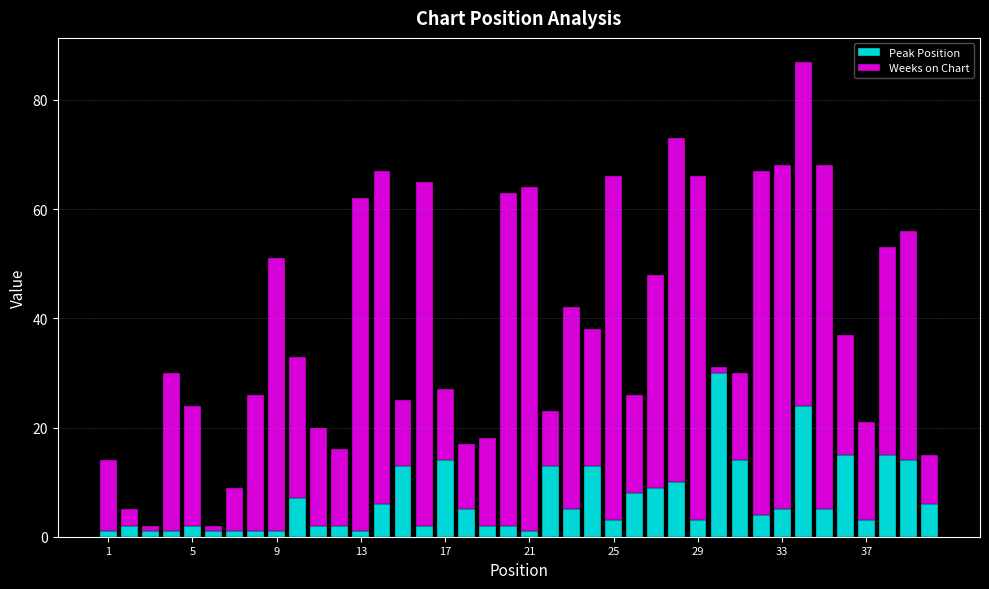

What is the difference between the maximum and minimum values in the Peak Position series?

29